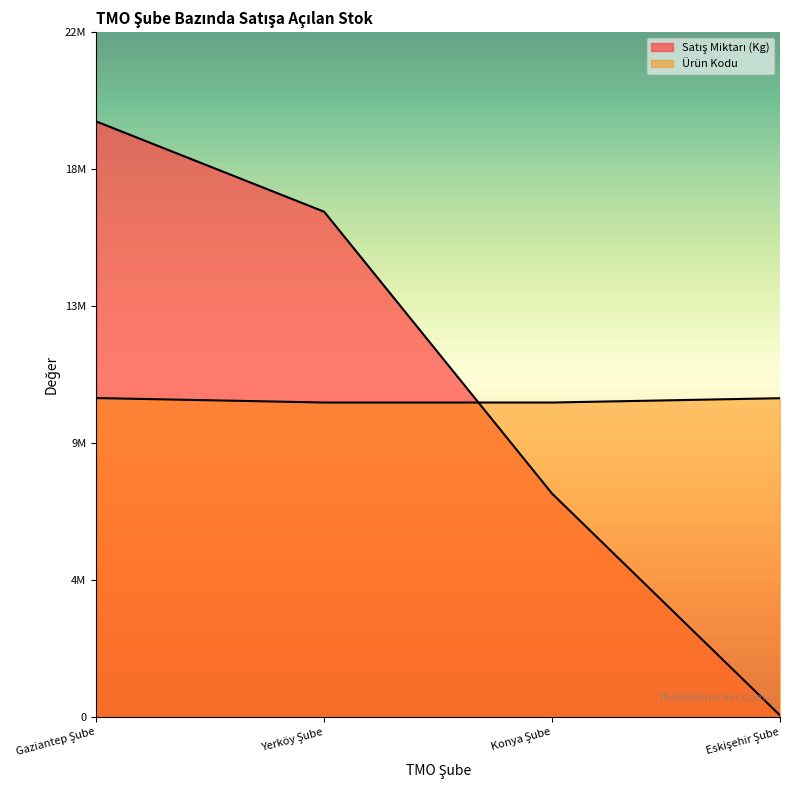

At Gaziantep Şube, list the series in order from largest to smallest.

Satış Miktarı (Kg), Ürün Kodu